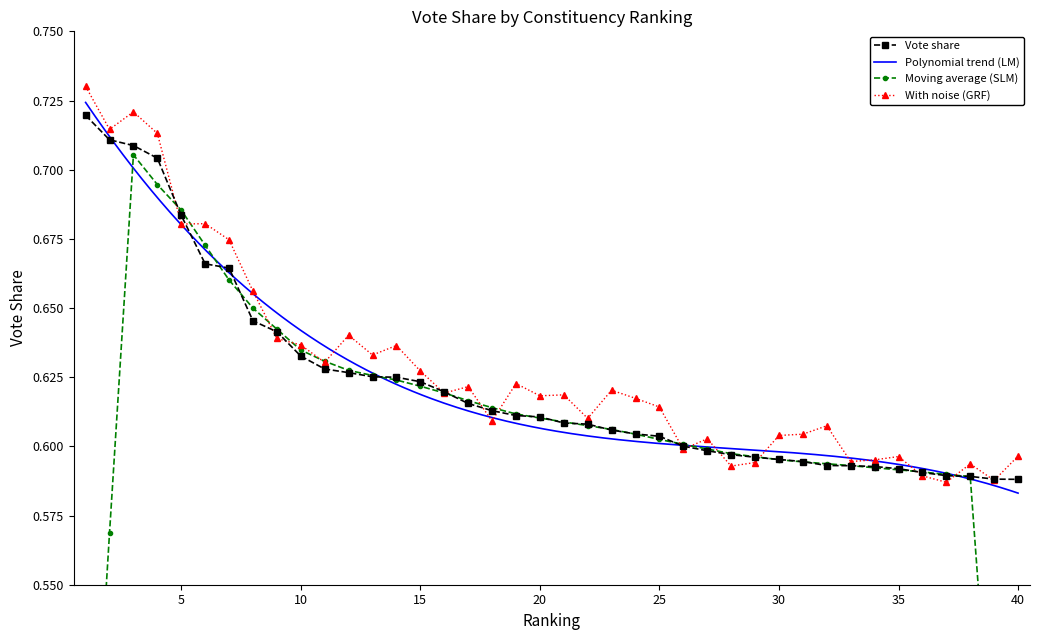

Reading left to right, transcribe all the data shown in this chart.

1=0.7	2=0.7	3=0.7	4=0.7	5=0.7	6=0.7	7=0.7	8=0.6	9=0.6	10=0.6	11=0.6	12=0.6	13=0.6	14=0.6	15=0.6	16=0.6	17=0.6	18=0.6	19=0.6	20=0.6	21=0.6	22=0.6	23=0.6	24=0.6	25=0.6	26=0.6	27=0.6	28=0.6	29=0.6	30=0.6	31=0.6	32=0.6	33=0.6	34=0.6	35=0.6	36=0.6	37=0.6	38=0.6	39=0.6	40=0.6